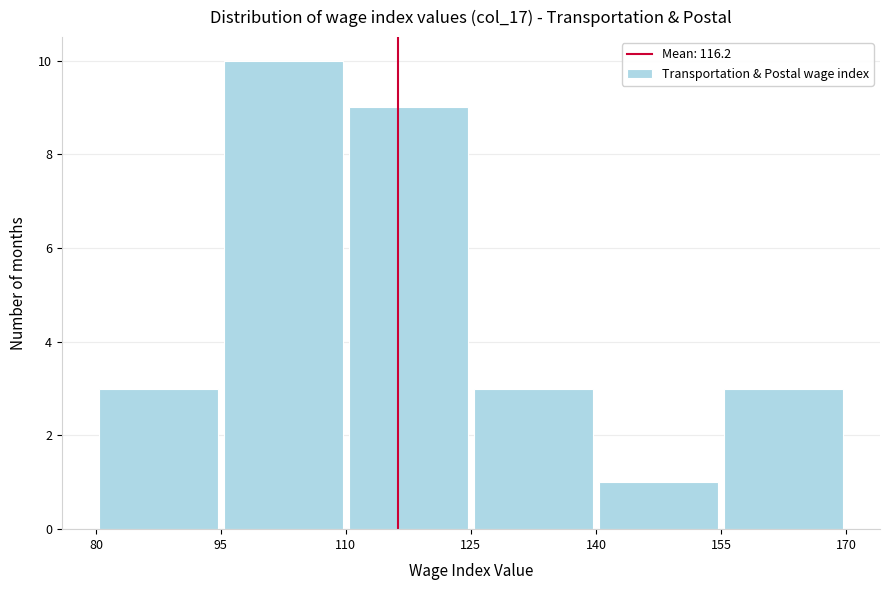

Reading left to right, transcribe this chart: for each bar, give the range it covers on the x-axis and its height. The values are not printed on the chart, so give them approximately, as read against the axis.

80 to 95: 3
95 to 110: 10
110 to 125: 9
125 to 140: 3
140 to 155: 1
155 to 170: 3